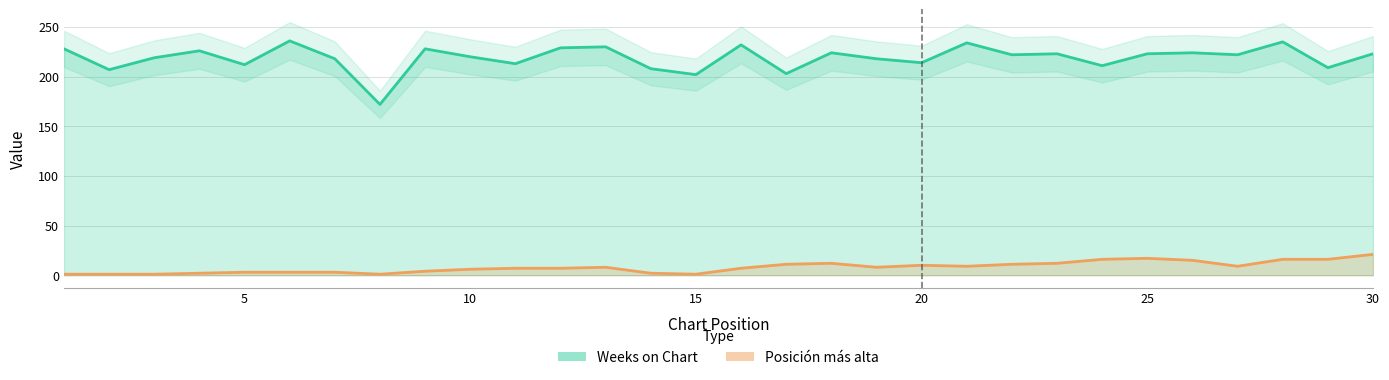

How many distinct data groups are displayed?

2